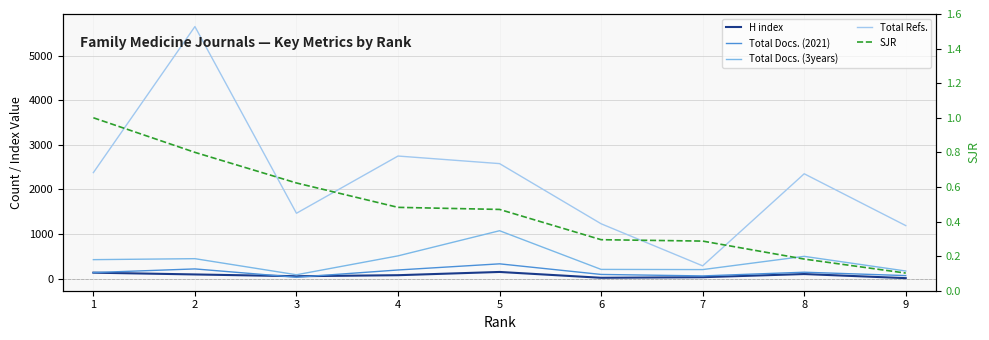

At which category is the sum across all series the highest?

2